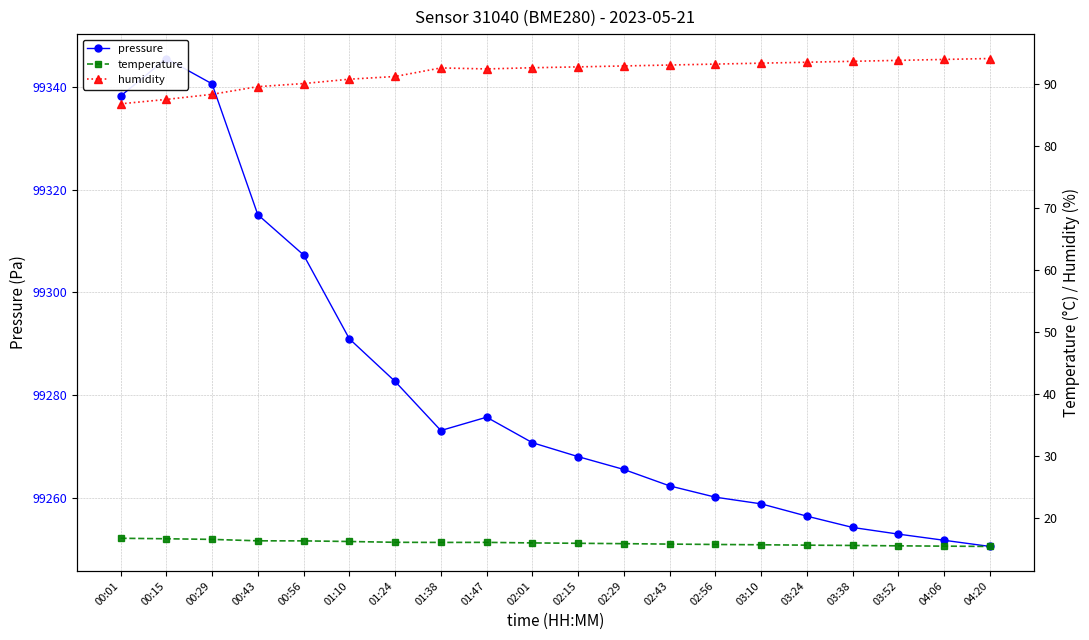

How many series are shown in this chart?

3